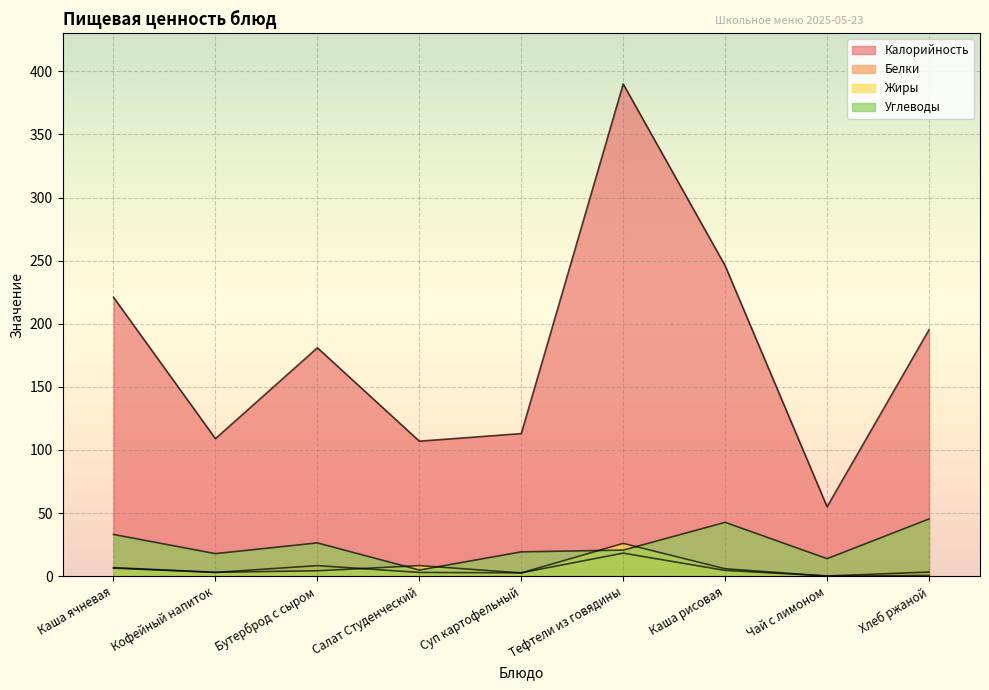

What is the lowest value of the Белки series?

0.2